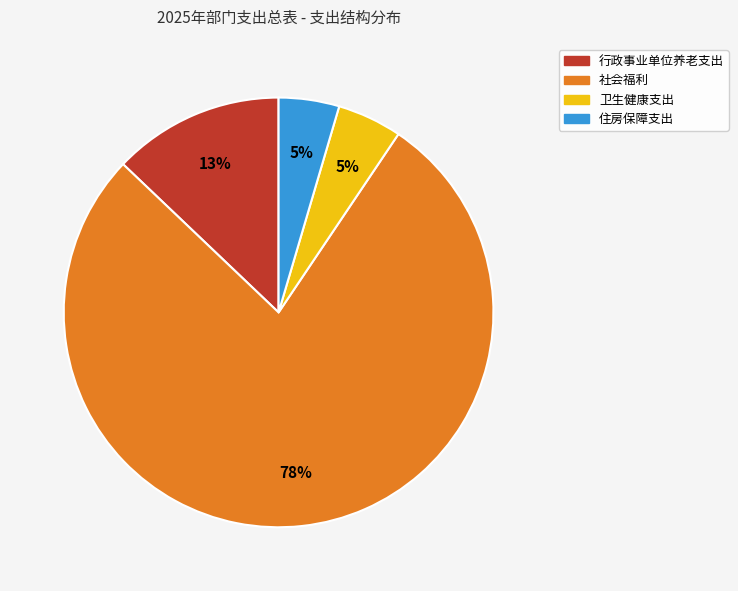

Is the sum of 卫生健康支出 and 社会福利 greater than half?

Yes